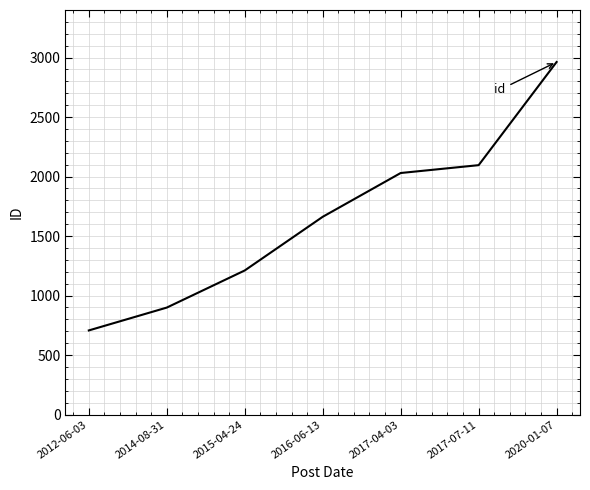

What is the sum of all values?

11568